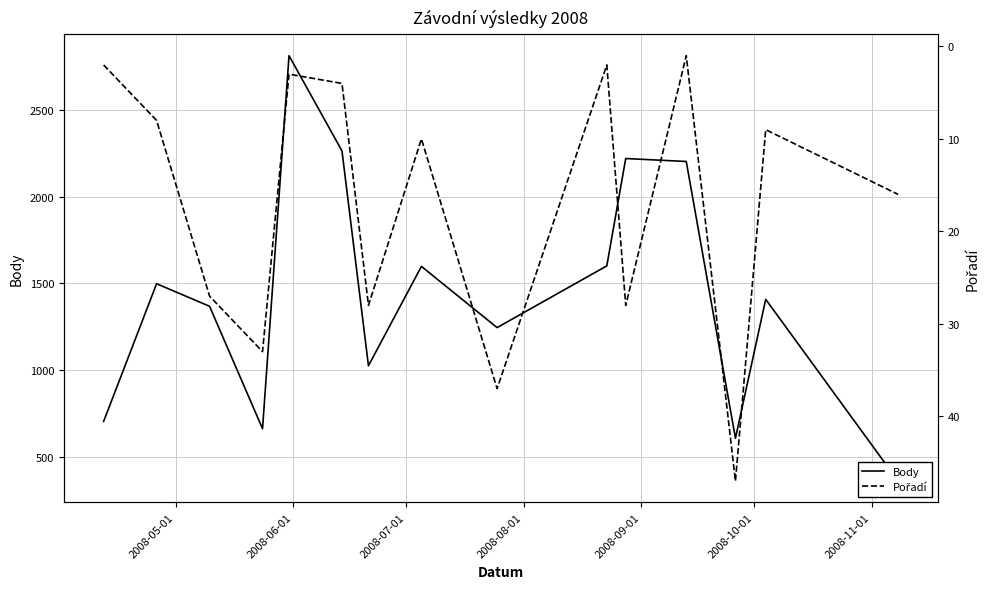

What is the average value of the Pořadí series?

17